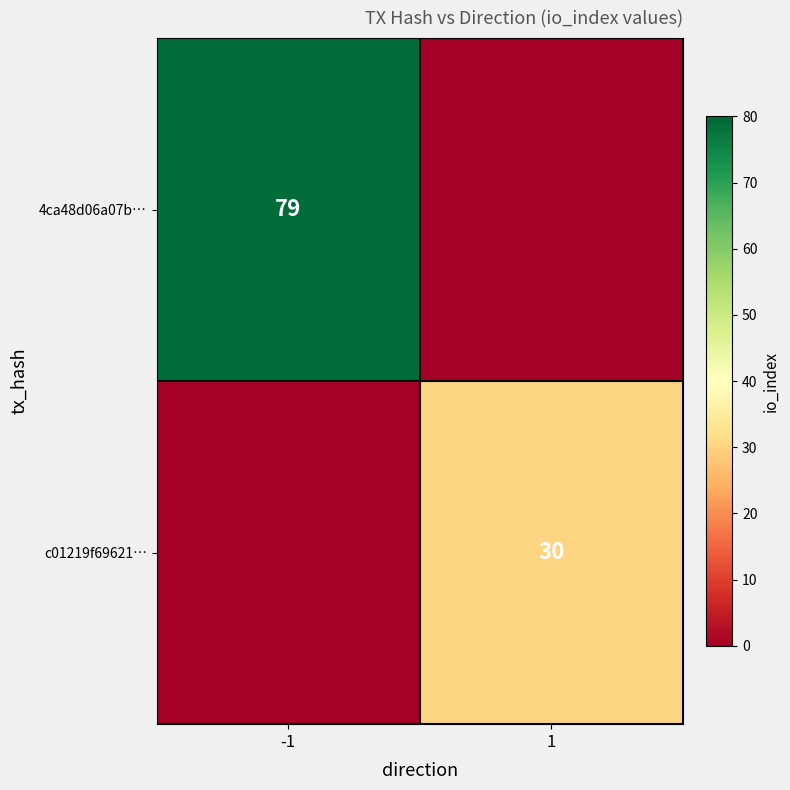

True or false: 4ca48d06a07b… has a value of 79 at -1.

True